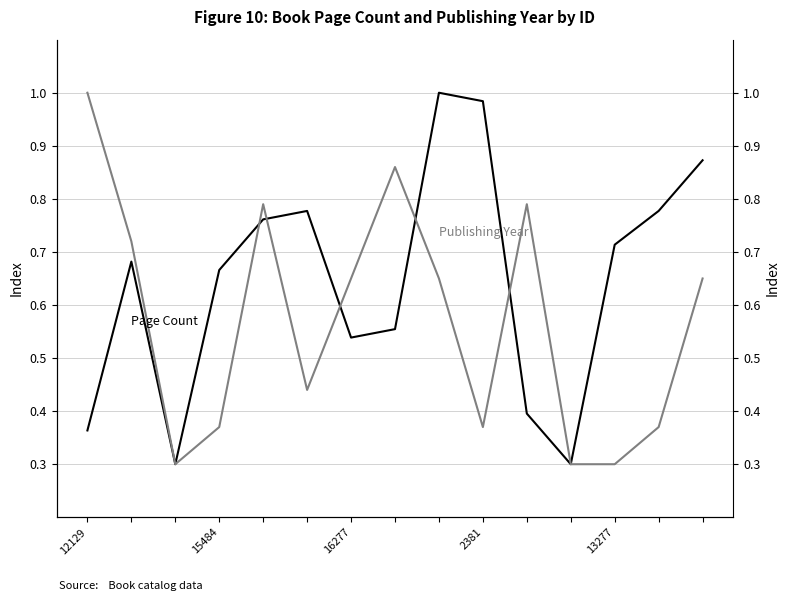

At which category is the sum across all series the highest?

8